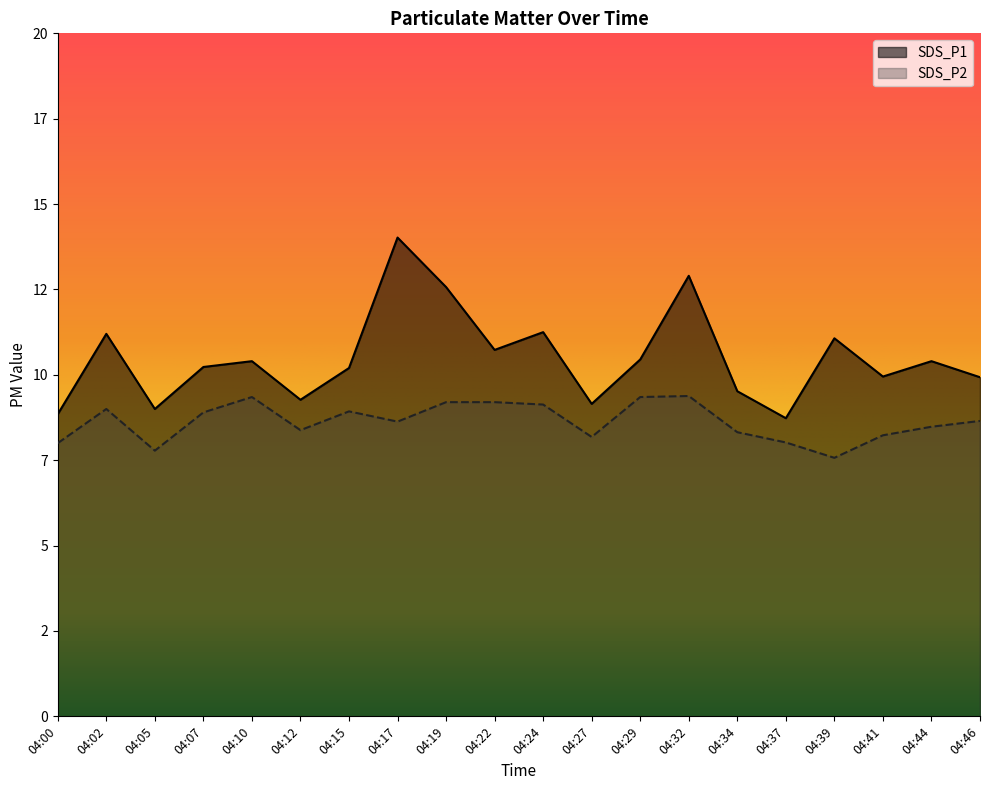

Reading right to left, transcribe all the data shown in this chart.

SDS_P1: 9.9	10.4	9.9	11.1	8.7	9.5	12.9	10.4	9.2	11.2	10.7	12.6	14.0	10.2	9.3	10.4	10.2	9.0	11.2	8.8
SDS_P2: 8.7	8.5	8.2	7.6	8.0	8.3	9.4	9.3	8.2	9.1	9.2	9.2	8.6	8.9	8.4	9.3	8.9	7.8	9.0	8.0